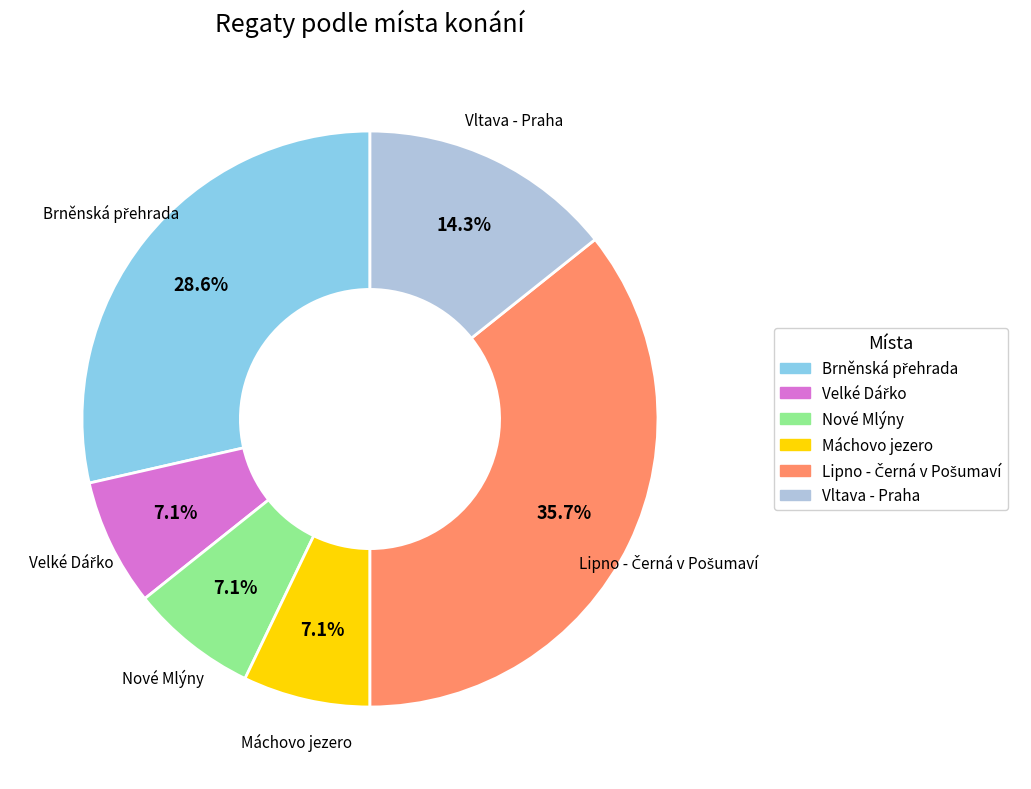

To the nearest percent, what is the average slice percentage?

17%